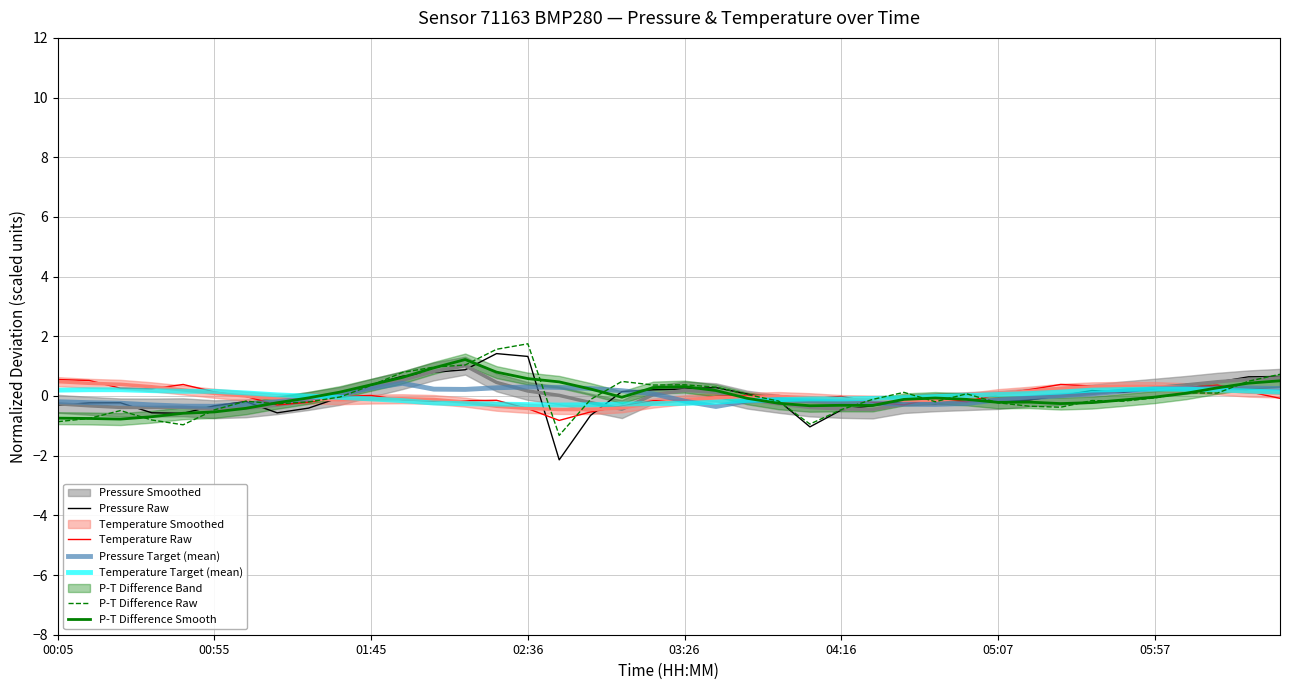

What is the difference between the highest and lowest values at 37?

0.4